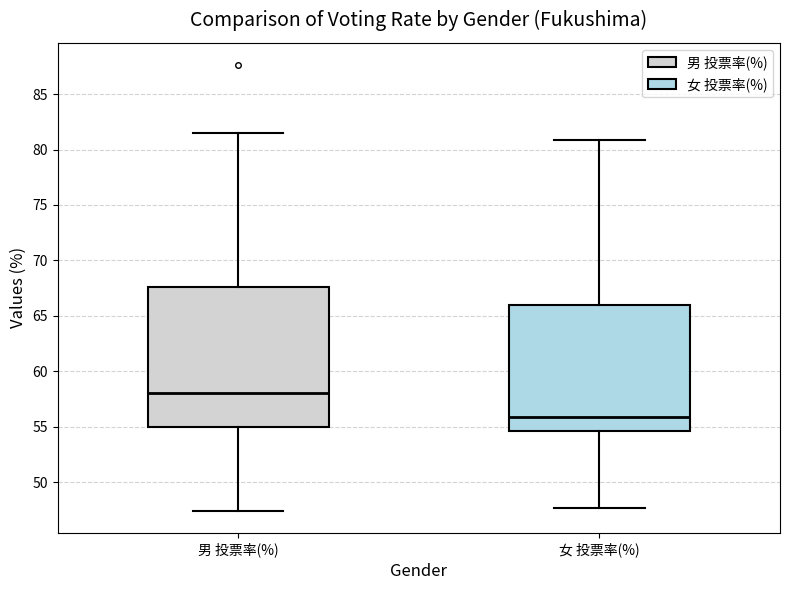

Which box is the tallest, from its lower edge to its upper edge?

男 投票率(%)